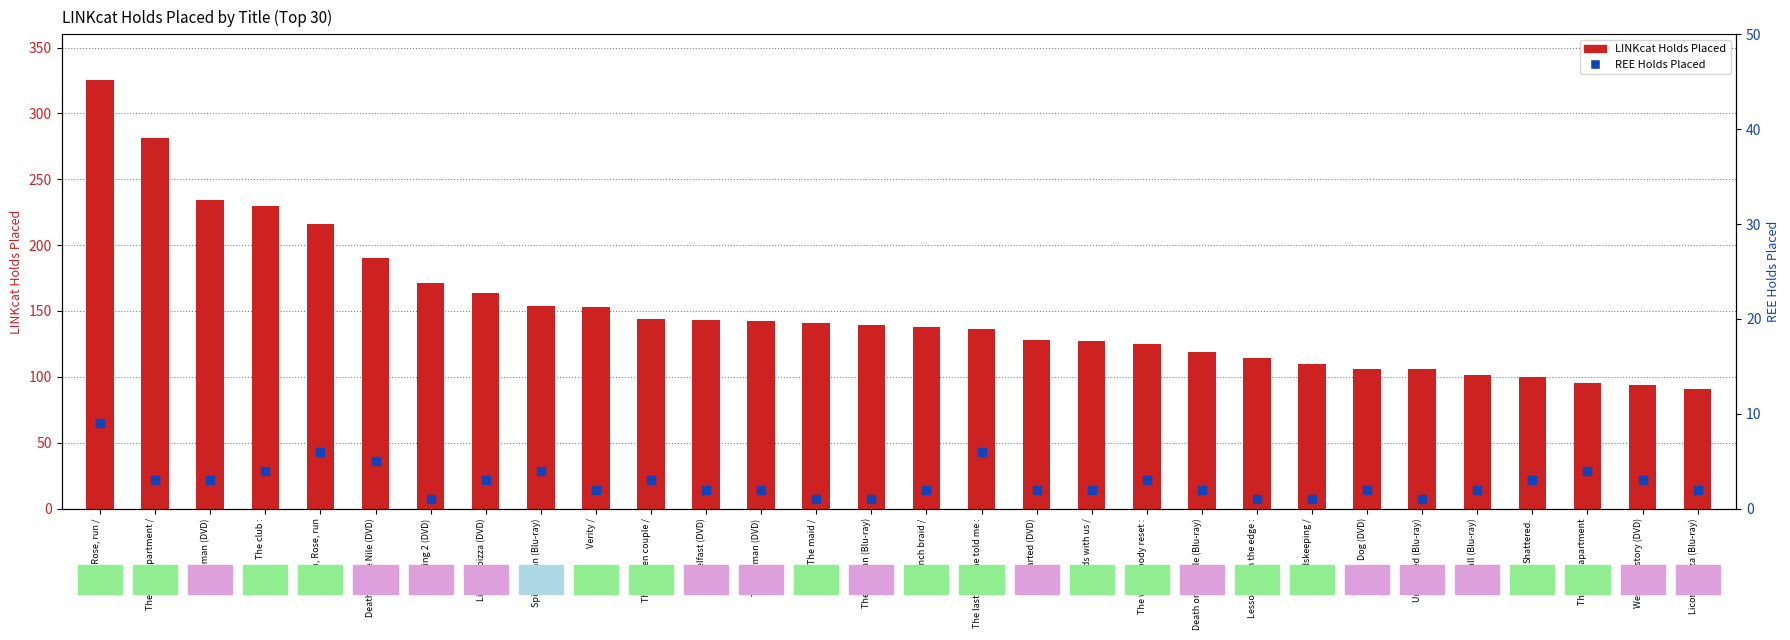

At how many categories does at least one series exceed 95?

27